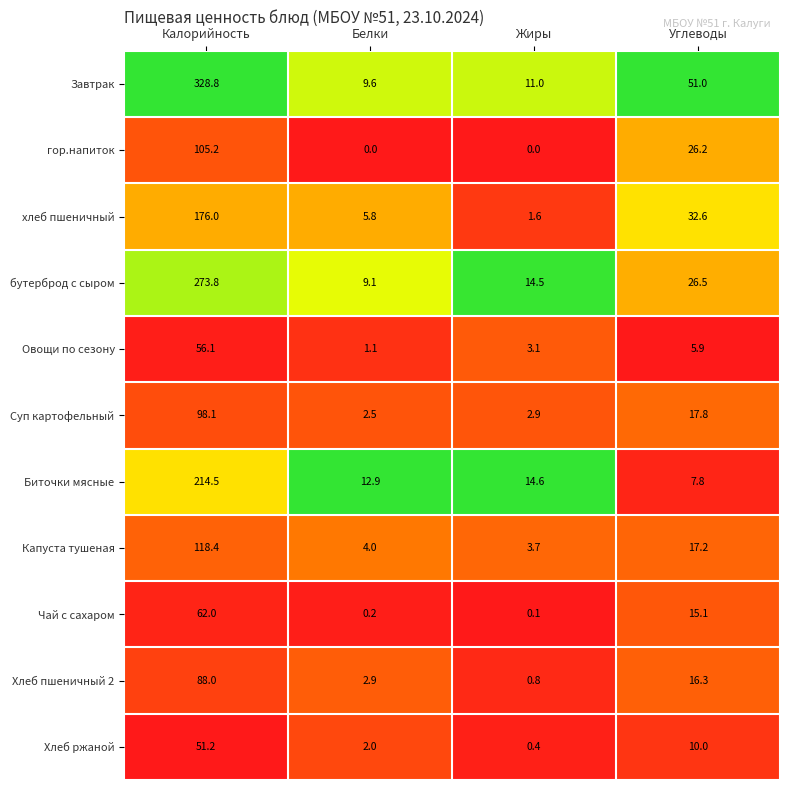

Which series has the widest spread of values?

Завтрак